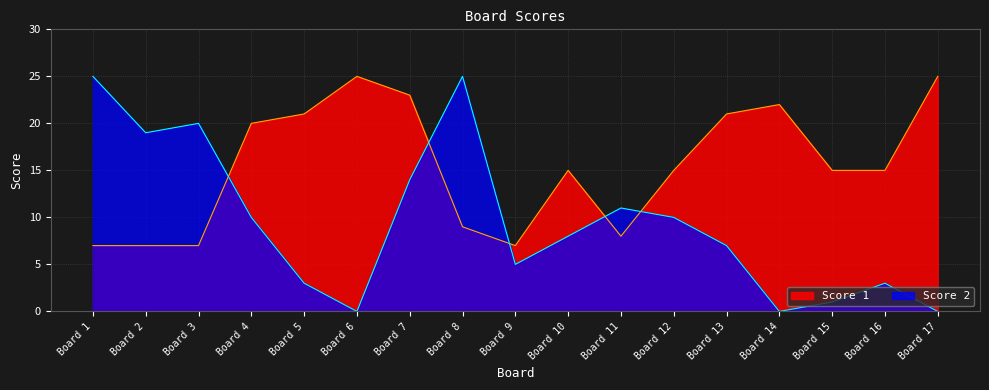

How many data points in Score 2 are above 8?

8